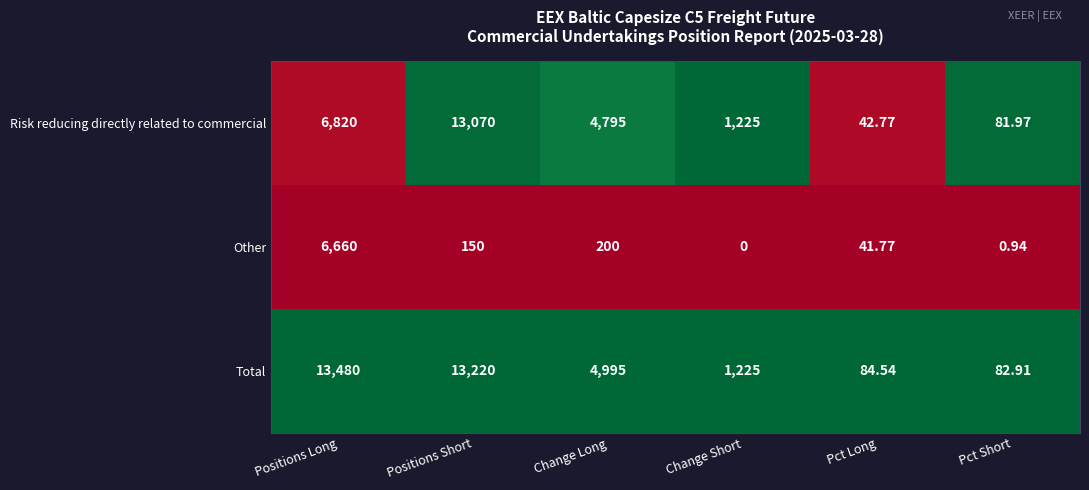

List the series in order of their overall mean, highest first.

Total, Risk reducing directly related to commercial, Other